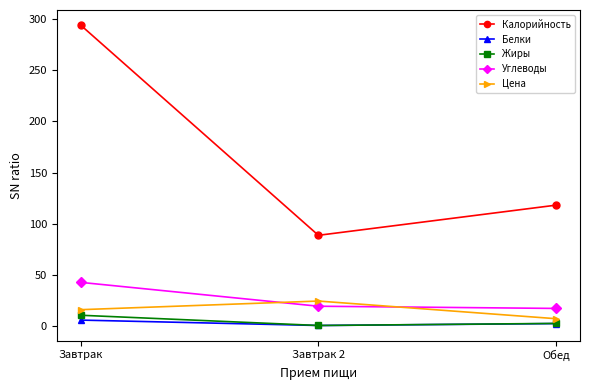

What is the difference between the highest and lowest values at Обед?

115.6